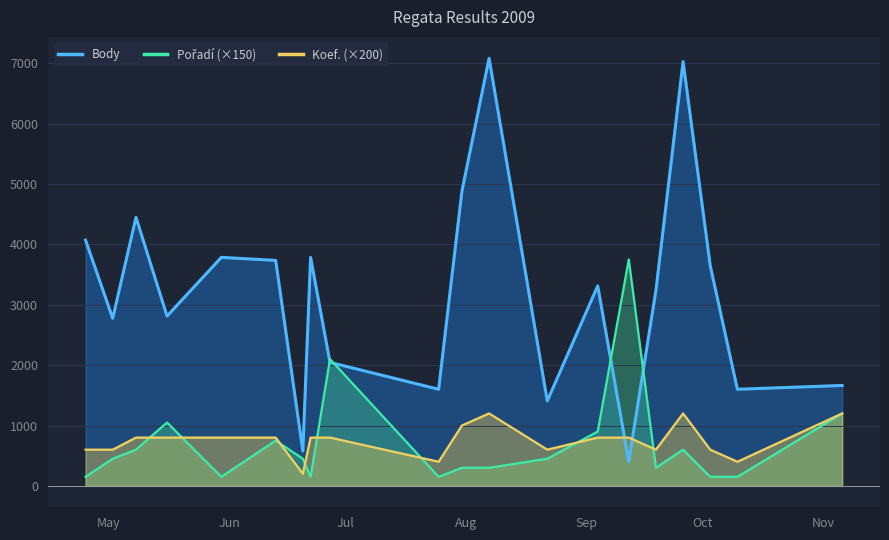

How many lines are shown in the chart?

3